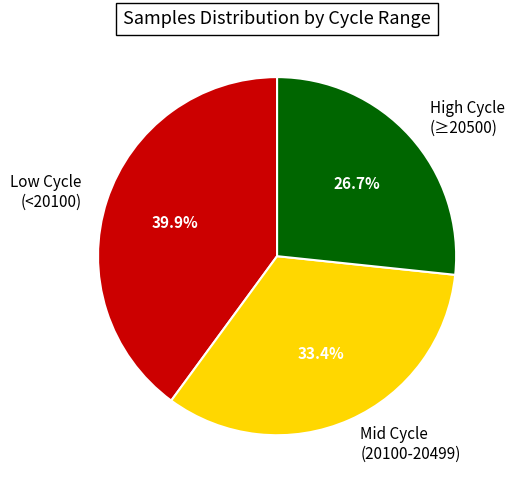

Rank the categories by value from lowest to highest.

High Cycle (≥20500), Mid Cycle (20100-20499), Low Cycle (<20100)